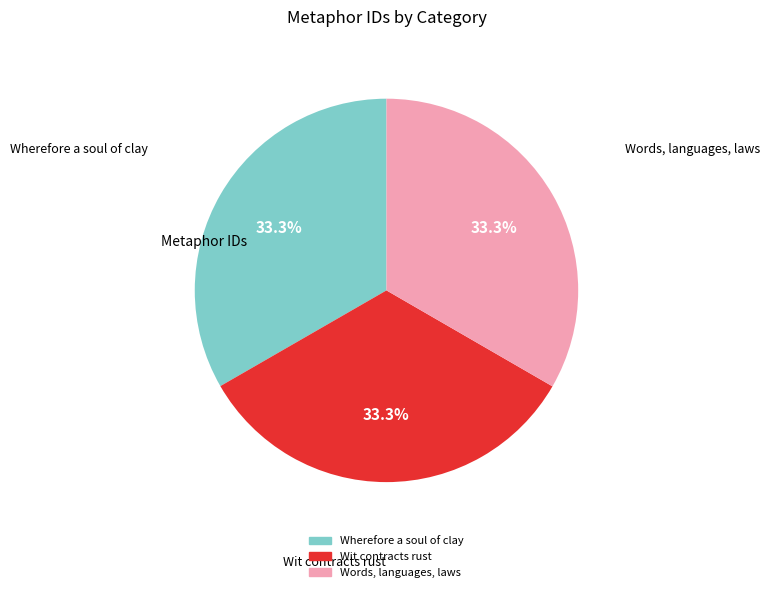

How many segments does this pie chart have?

3